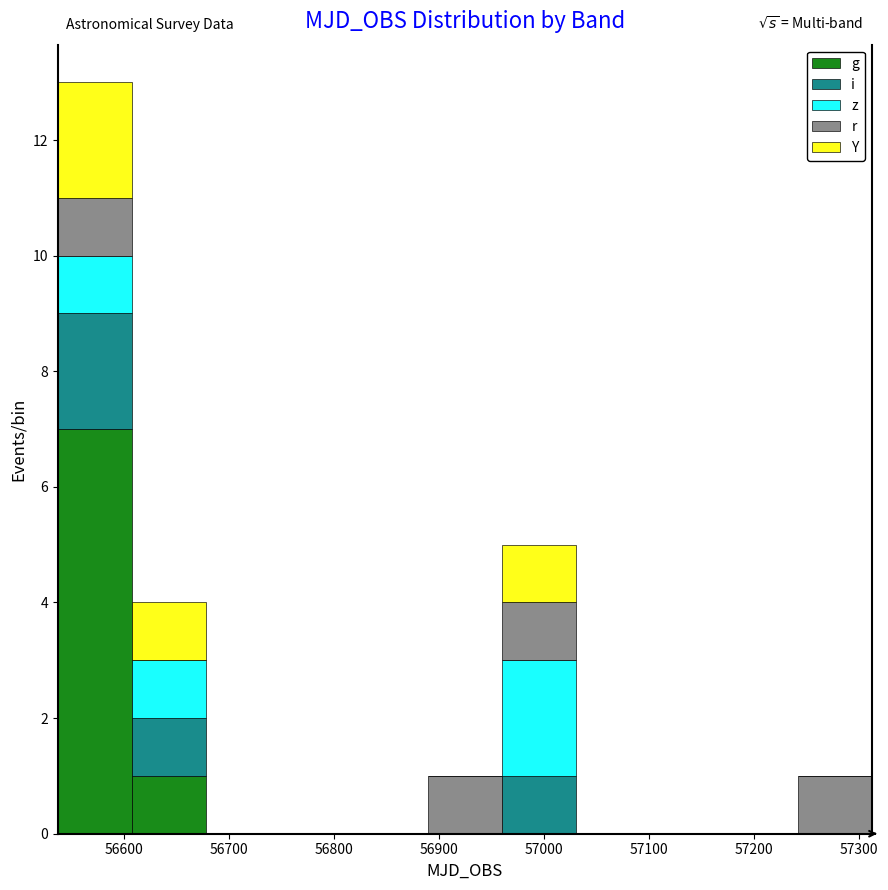

Which range on the x-axis has the tallest stacked bar (by total height)?

56540 to 56610